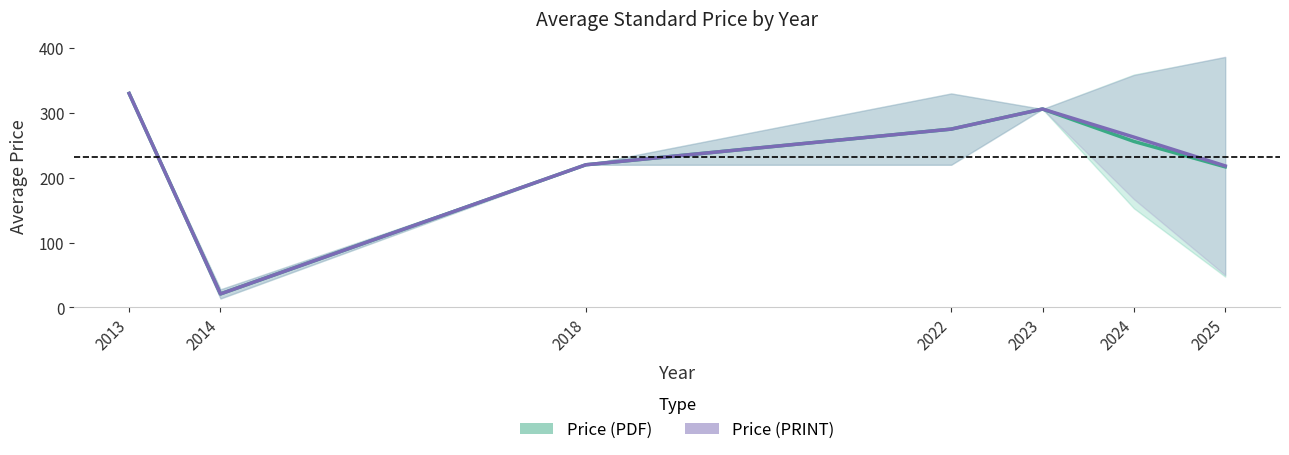

Between 2023 and 2013, which is larger?

2013